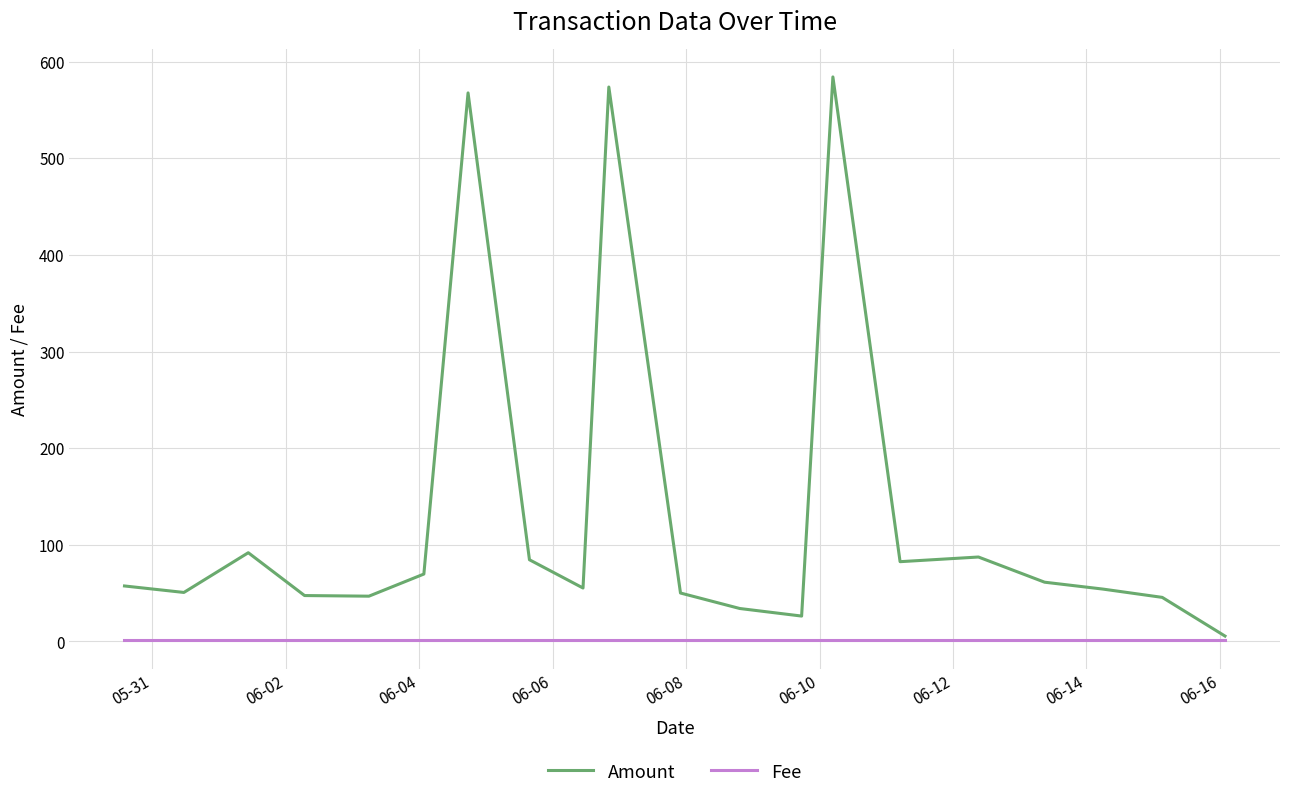

What is the average value of the Fee series?

1.0